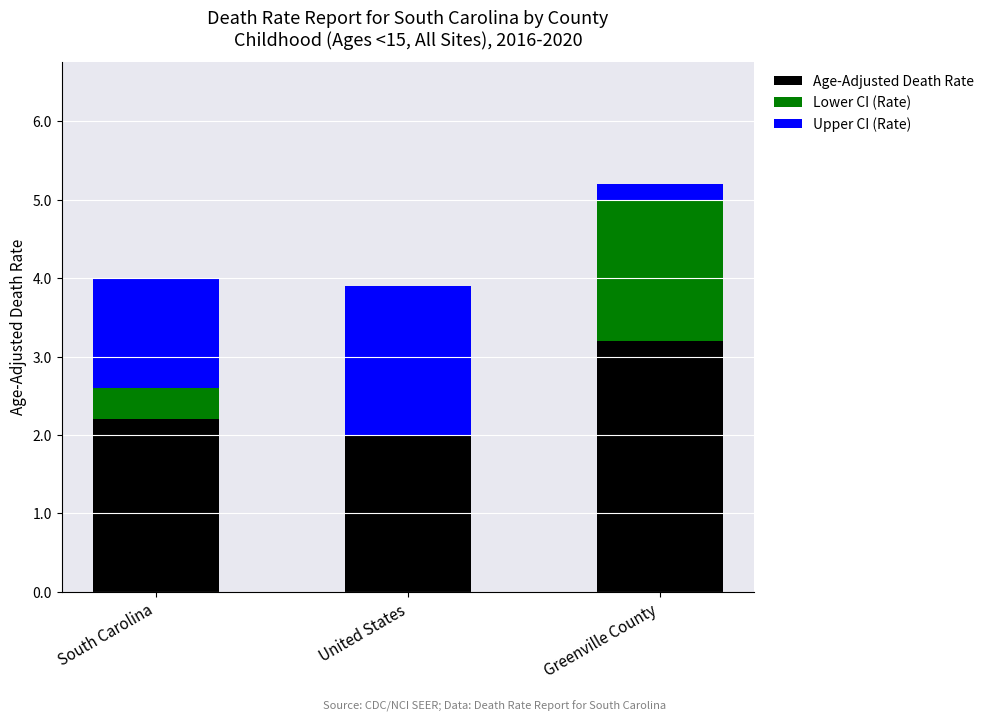

What is the difference between the highest and lowest values at United States?

3.9